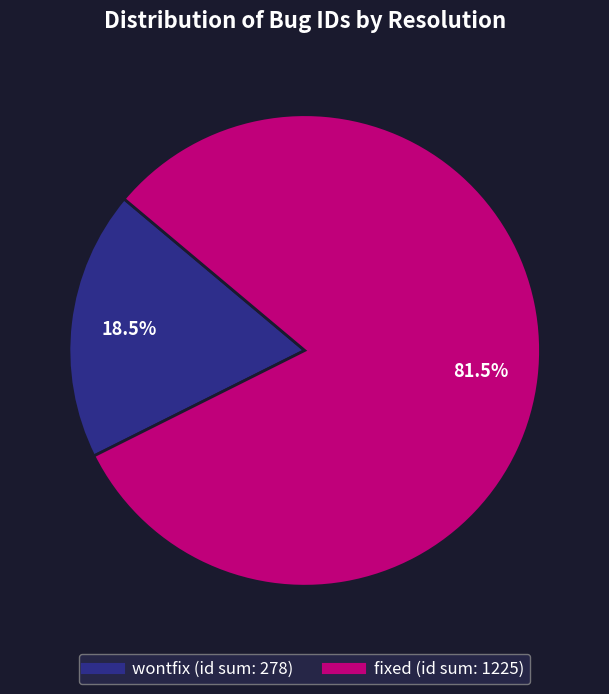

How many slices are in this pie chart?

2